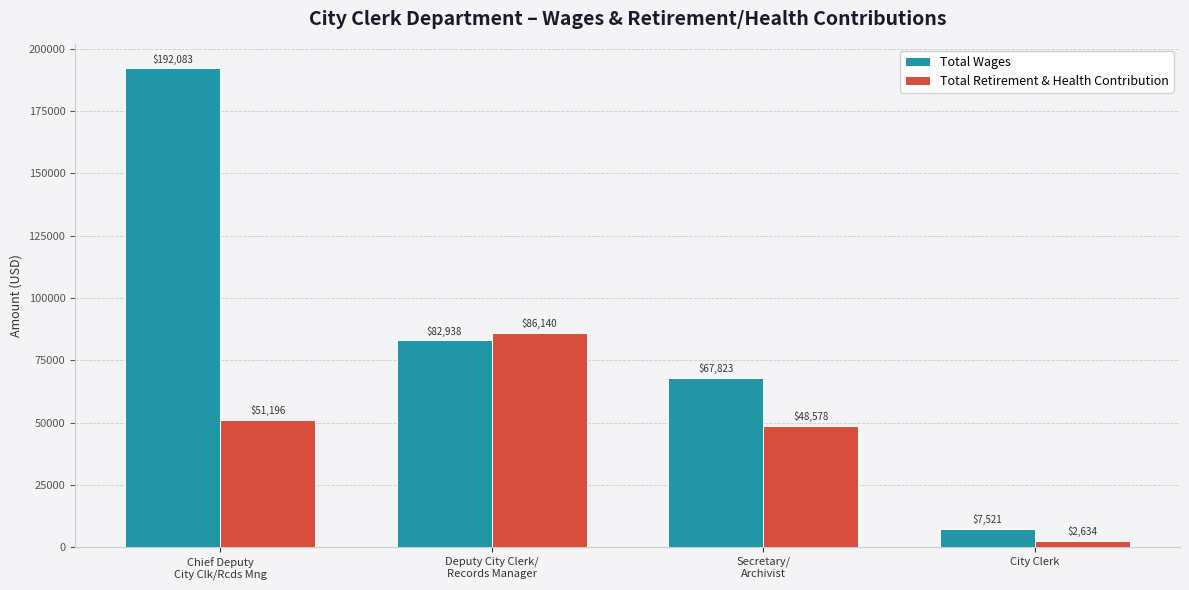

Between Chief Deputy
City Clk/Rcds Mng and Deputy City Clerk/
Records Manager, which series saw the biggest shift?

Total Wages